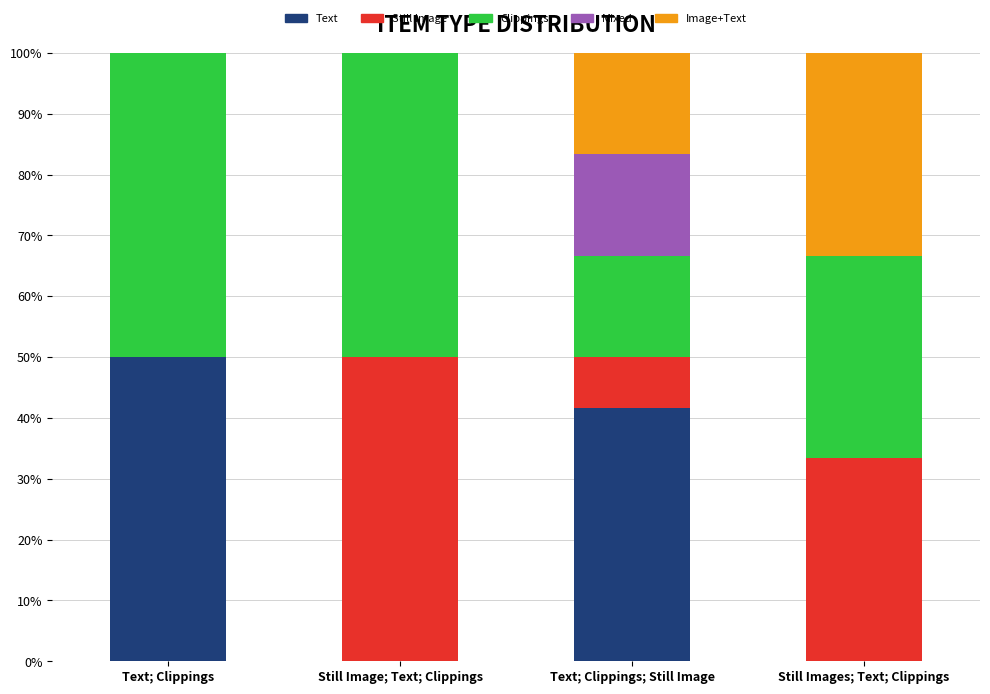

What is the highest value of the Text series?

50.0